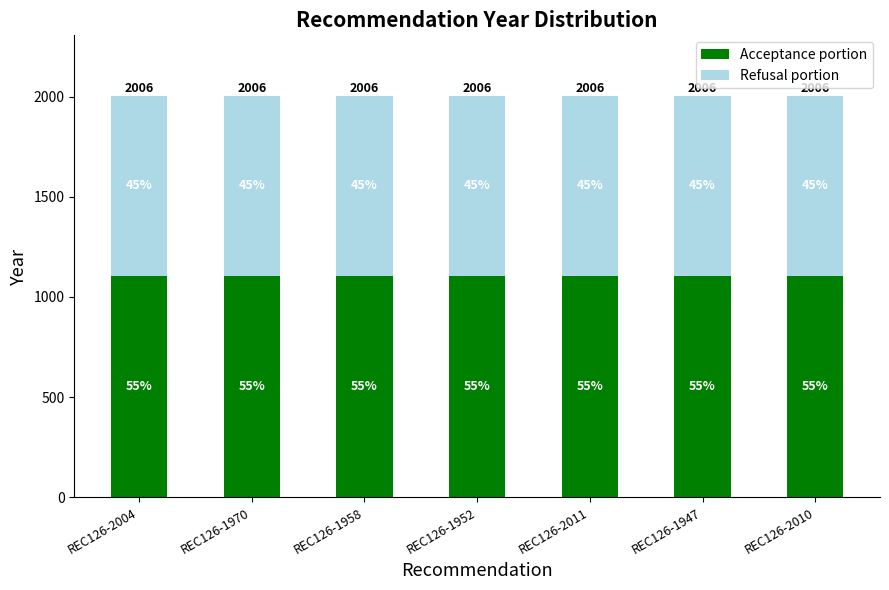

Does the chart contain stacked bars?

Yes